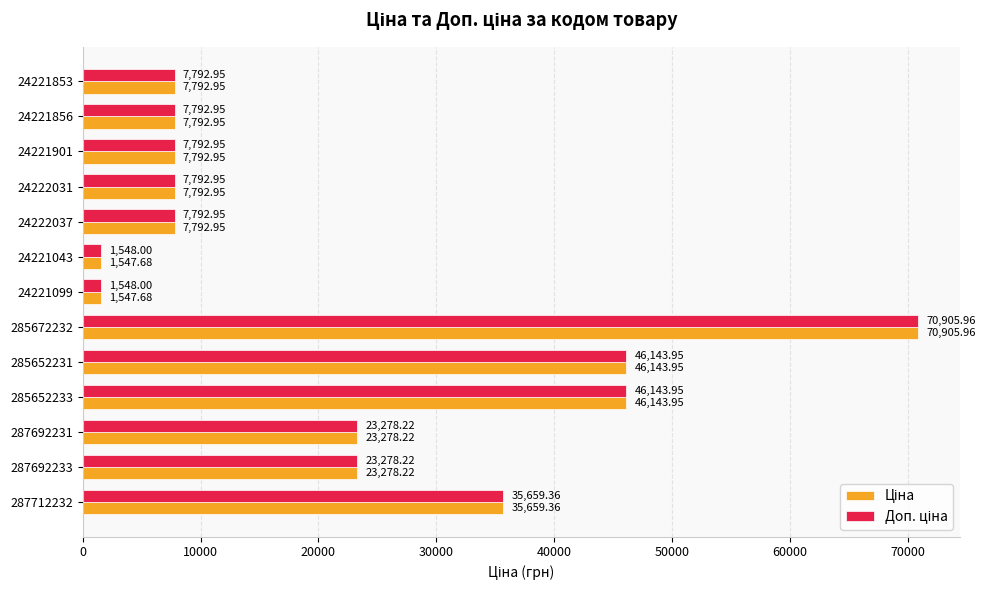

At how many categories does at least one series exceed 13073?

6